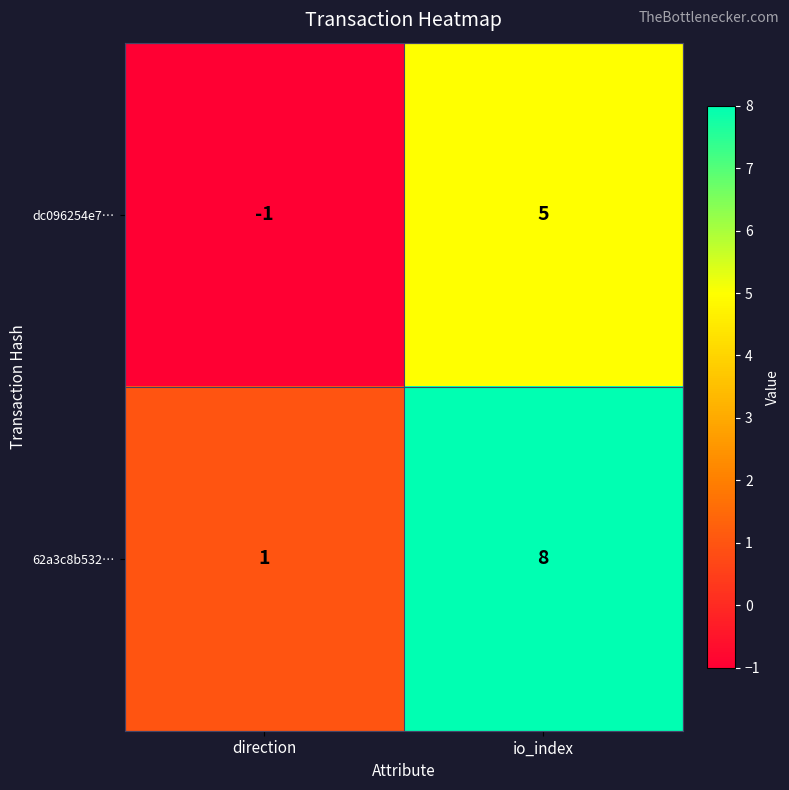

Between direction and io_index, which series saw the biggest shift?

62a3c8b532…